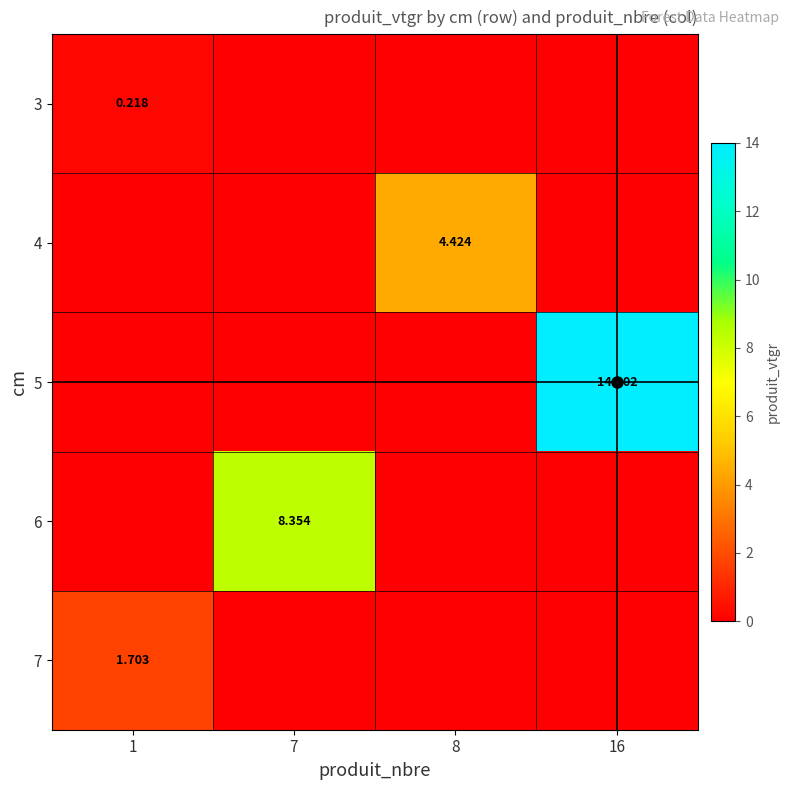

Rank the series at 8 from highest to lowest value.

4, 3, 5, 6, 7